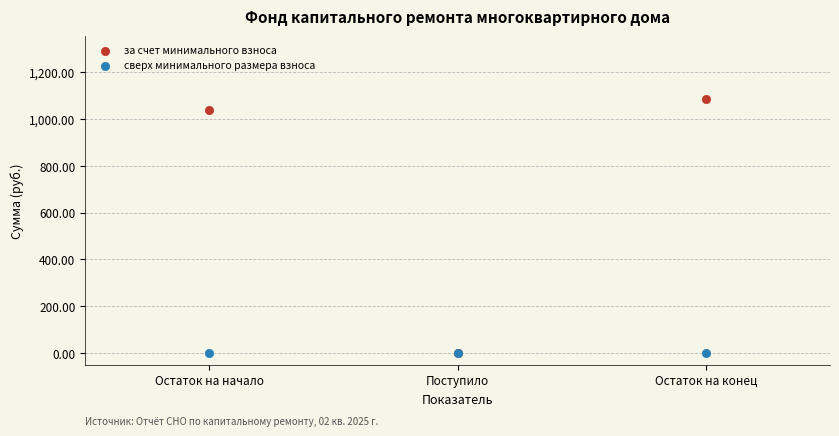

Which series reaches the maximum Y coordinate?

за счет минимального взноса